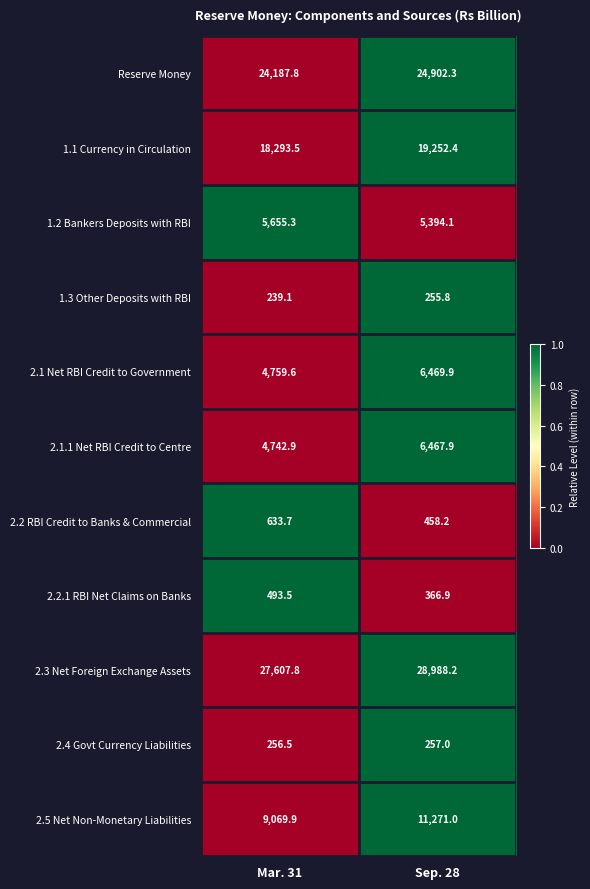

What is the maximum value shown in the chart?

28988.2